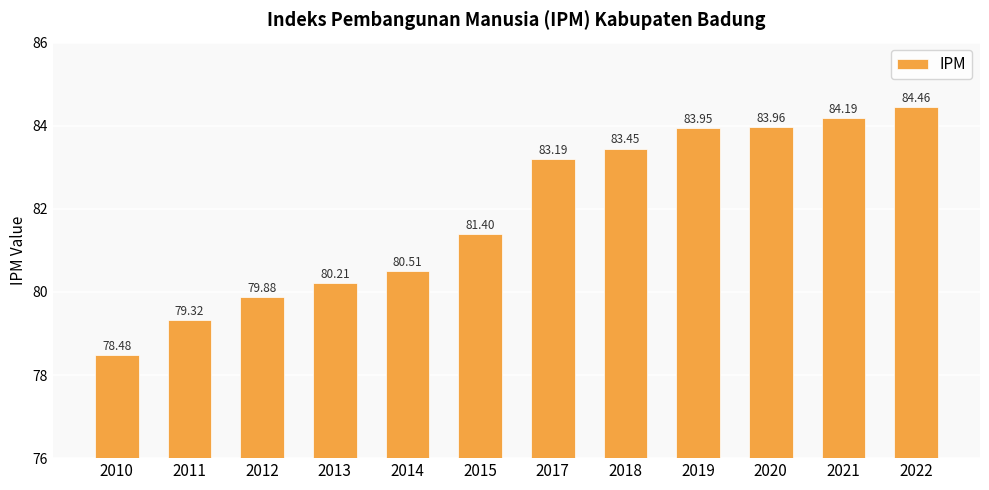

Rank the categories by value from lowest to highest.

2010, 2011, 2012, 2013, 2014, 2015, 2017, 2018, 2019, 2020, 2021, 2022